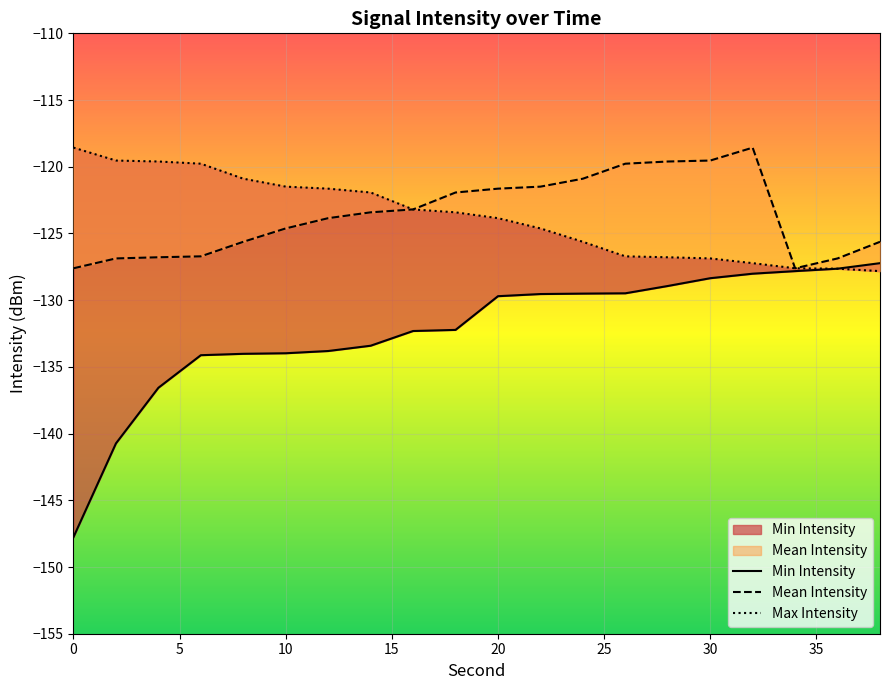

True or false: Min Intensity and Max Intensity intersect in this chart.

False